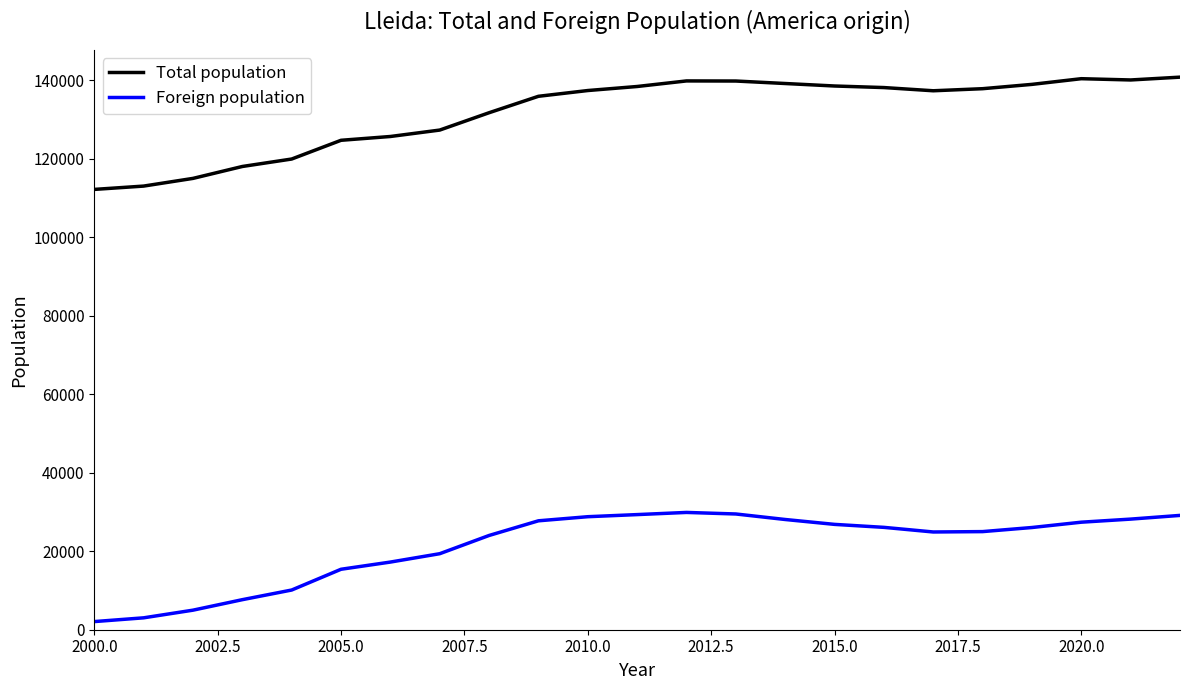

What is the difference between the maximum and minimum values in the Foreign population series?

27813